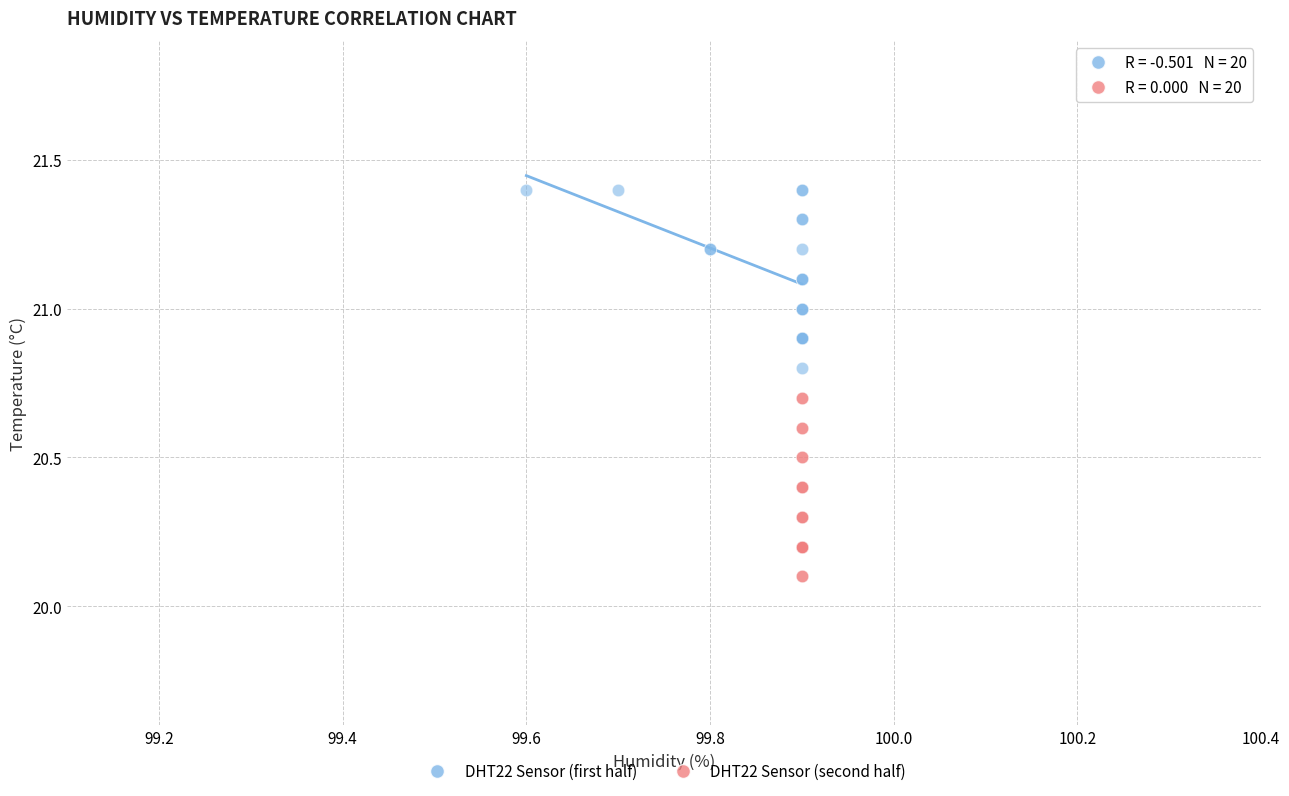

Which series reaches the minimum Y coordinate?

DHT22 Sensor (second half)